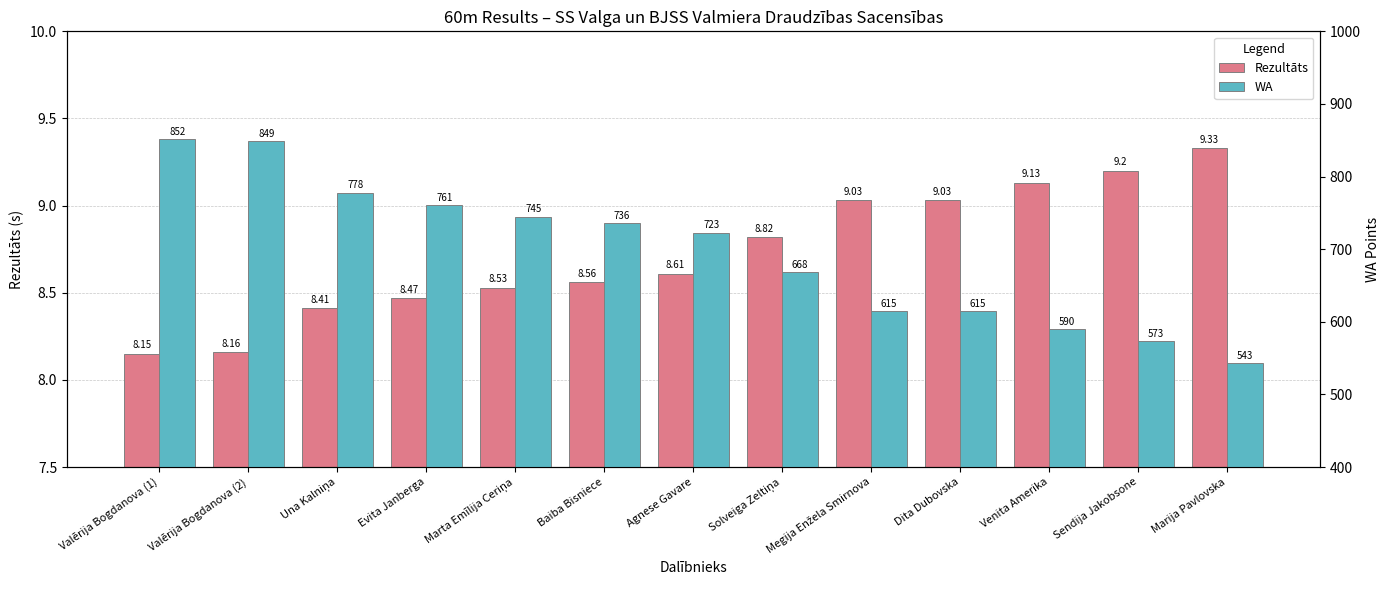

Is it true that Rezultāts equals 9.2 at Sendija Jakobsone?

True